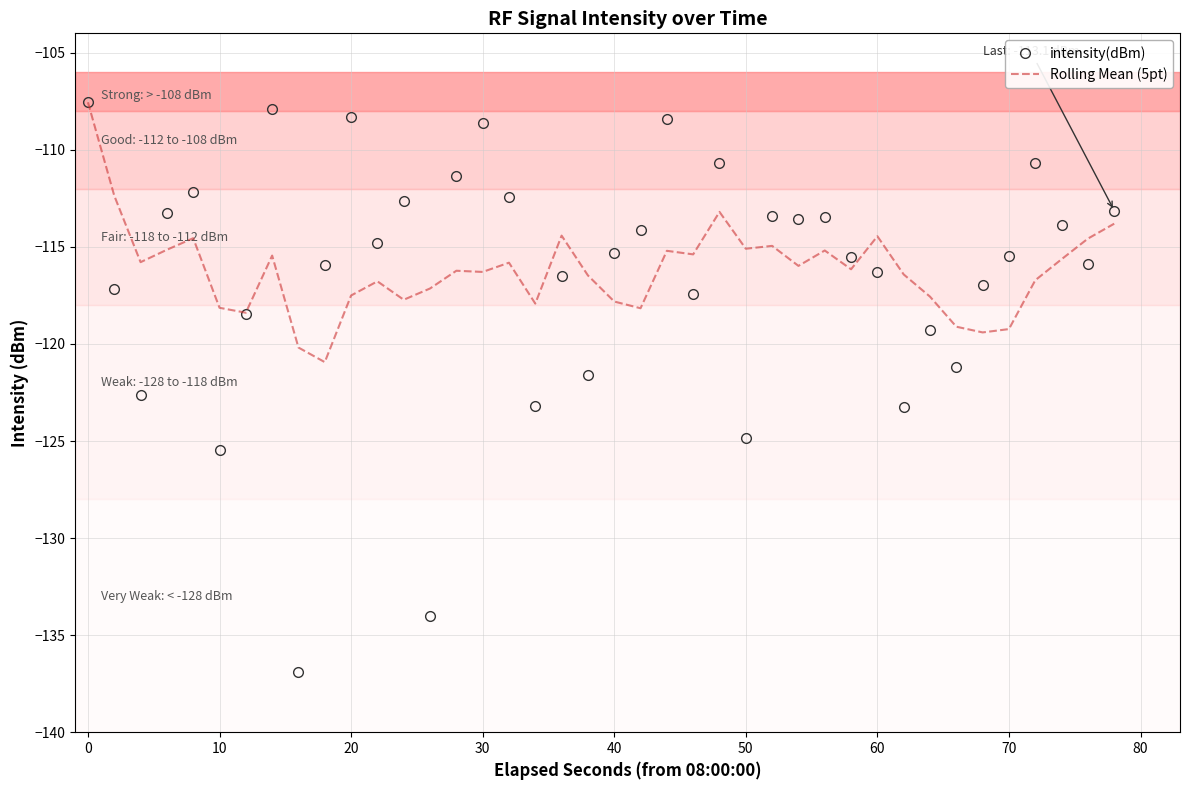

True or false: intensity(dBm) has more than 0 interior local peaks.

True